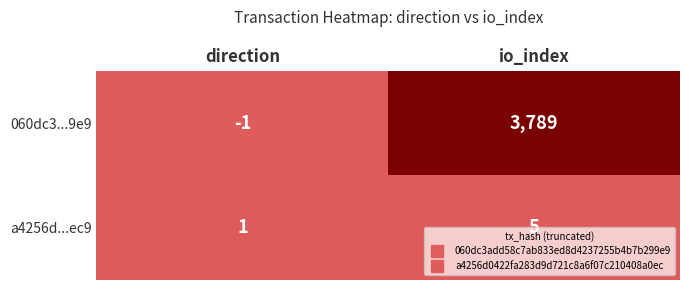

The value of a4256d...ec9 at direction is 1. True or false?

True